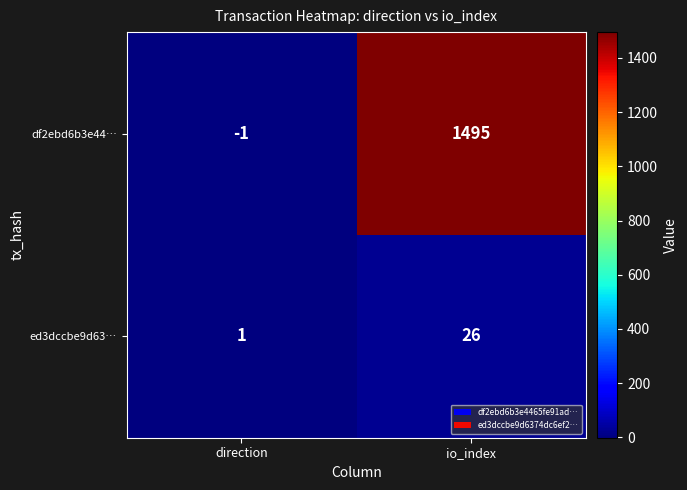

Reading left to right, what are all the values shown in this chart?

df2ebd6b3e44…: -1	1495
ed3dccbe9d63…: 1	26